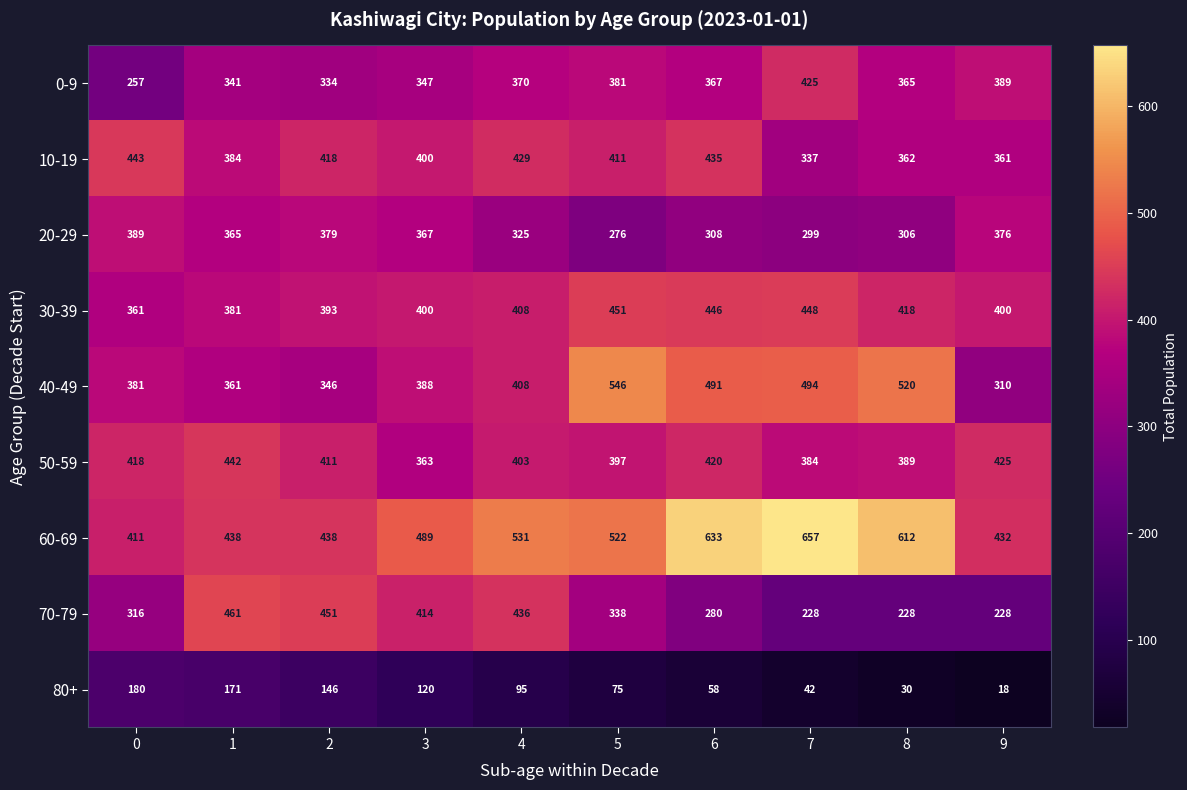

What is the difference between the 70-79 values at 9 and 4?

208